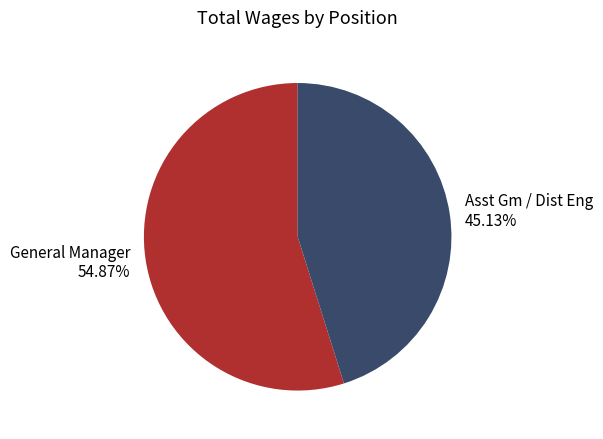

What percentage is the General Manager slice, to the nearest percent?

55%